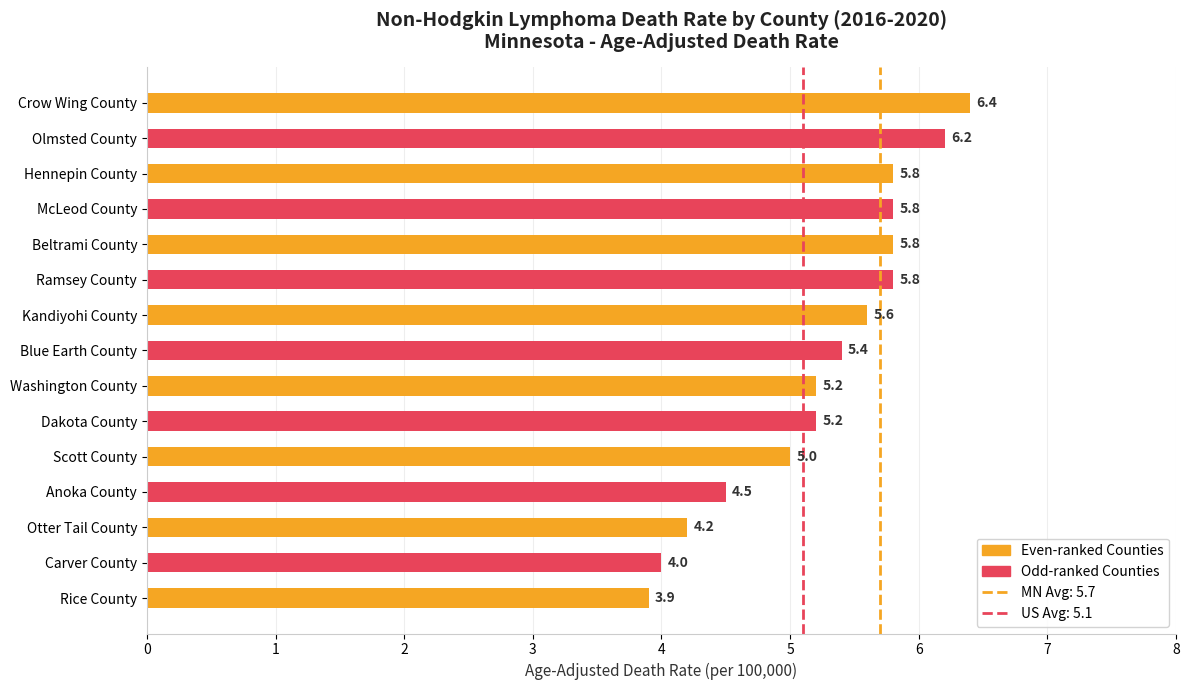

What is the average value?

5.3